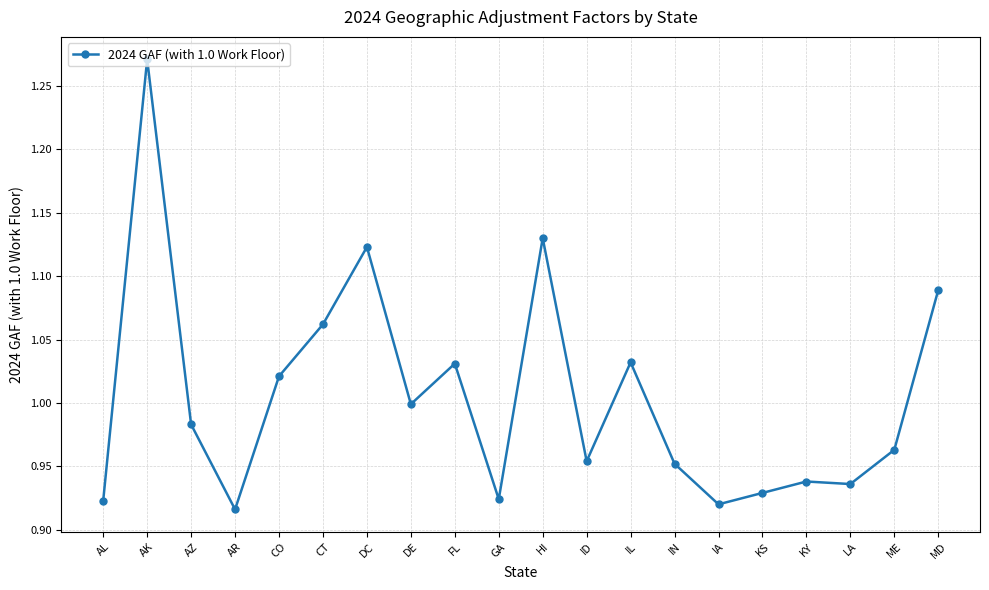

What is the label of the 12th point from the left?

ID